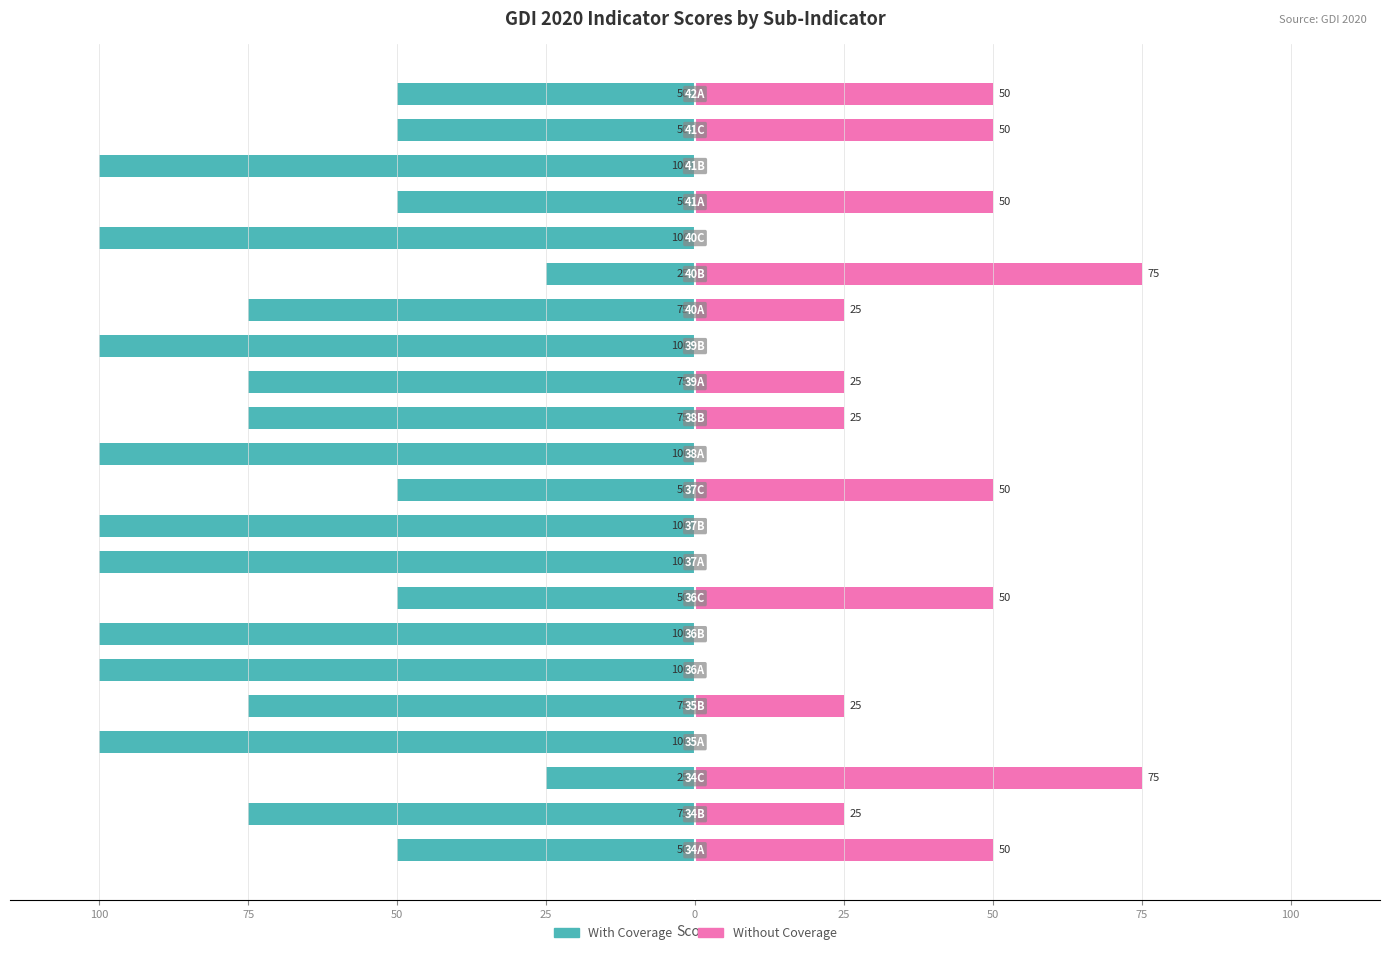

How many bars are there in each group?

2